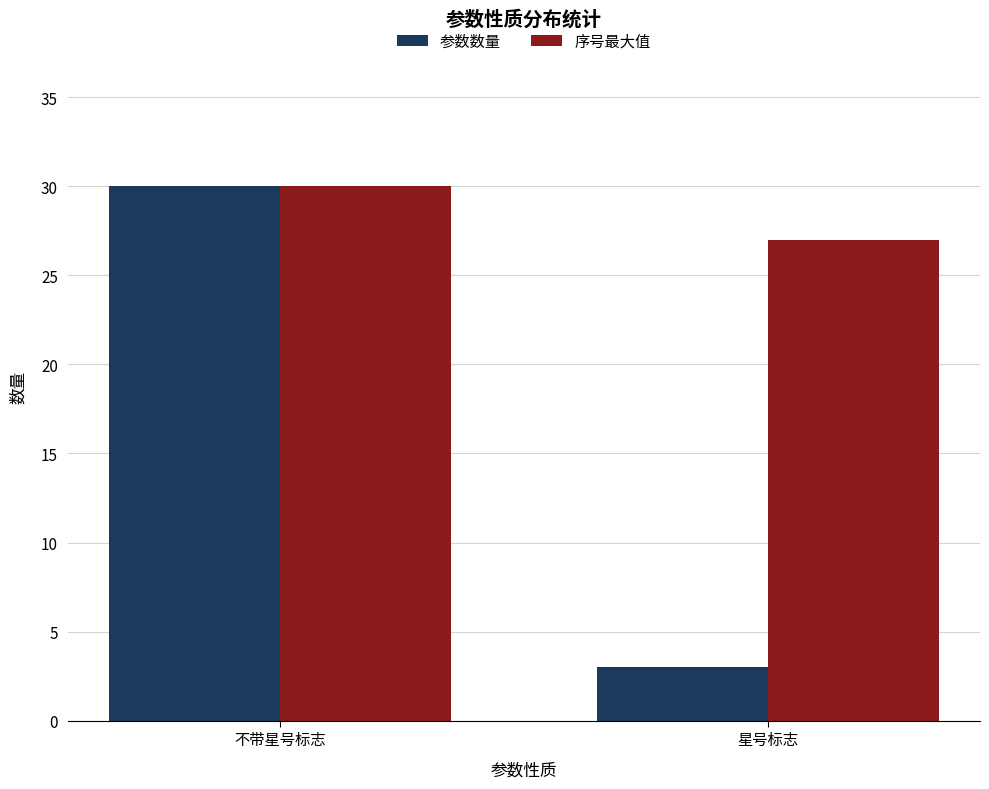

What is the highest value of the 参数数量 series?

30